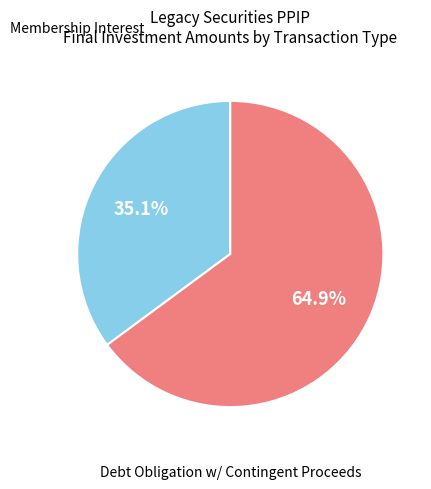

Is there any slice that represents more than half of the pie?

Yes